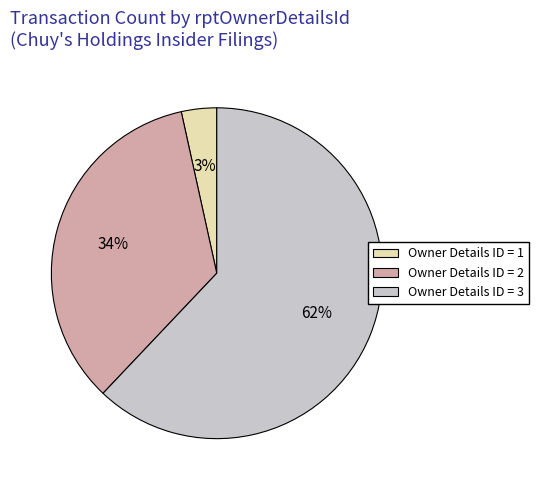

What percentage is the Owner Details ID = 1 slice, to the nearest percent?

3%